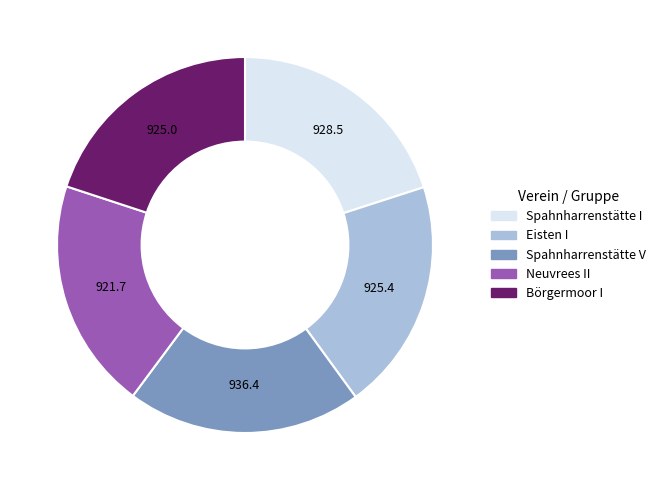

The Börgermoor I slice represents 30% of the pie. True or false?

False